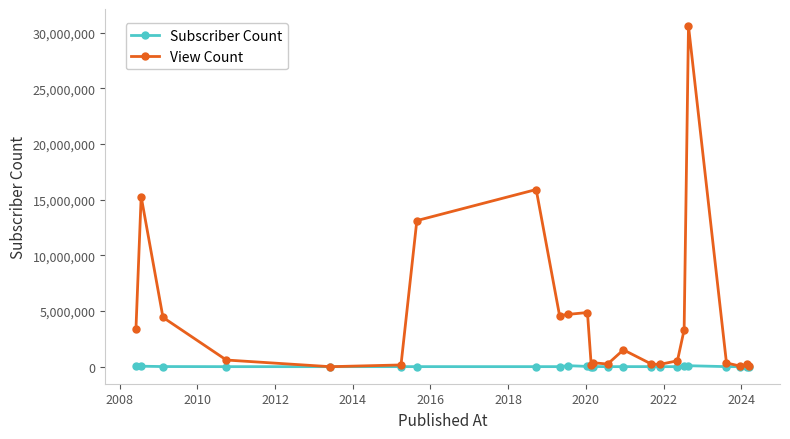

What is the maximum value shown in the chart?

30610949